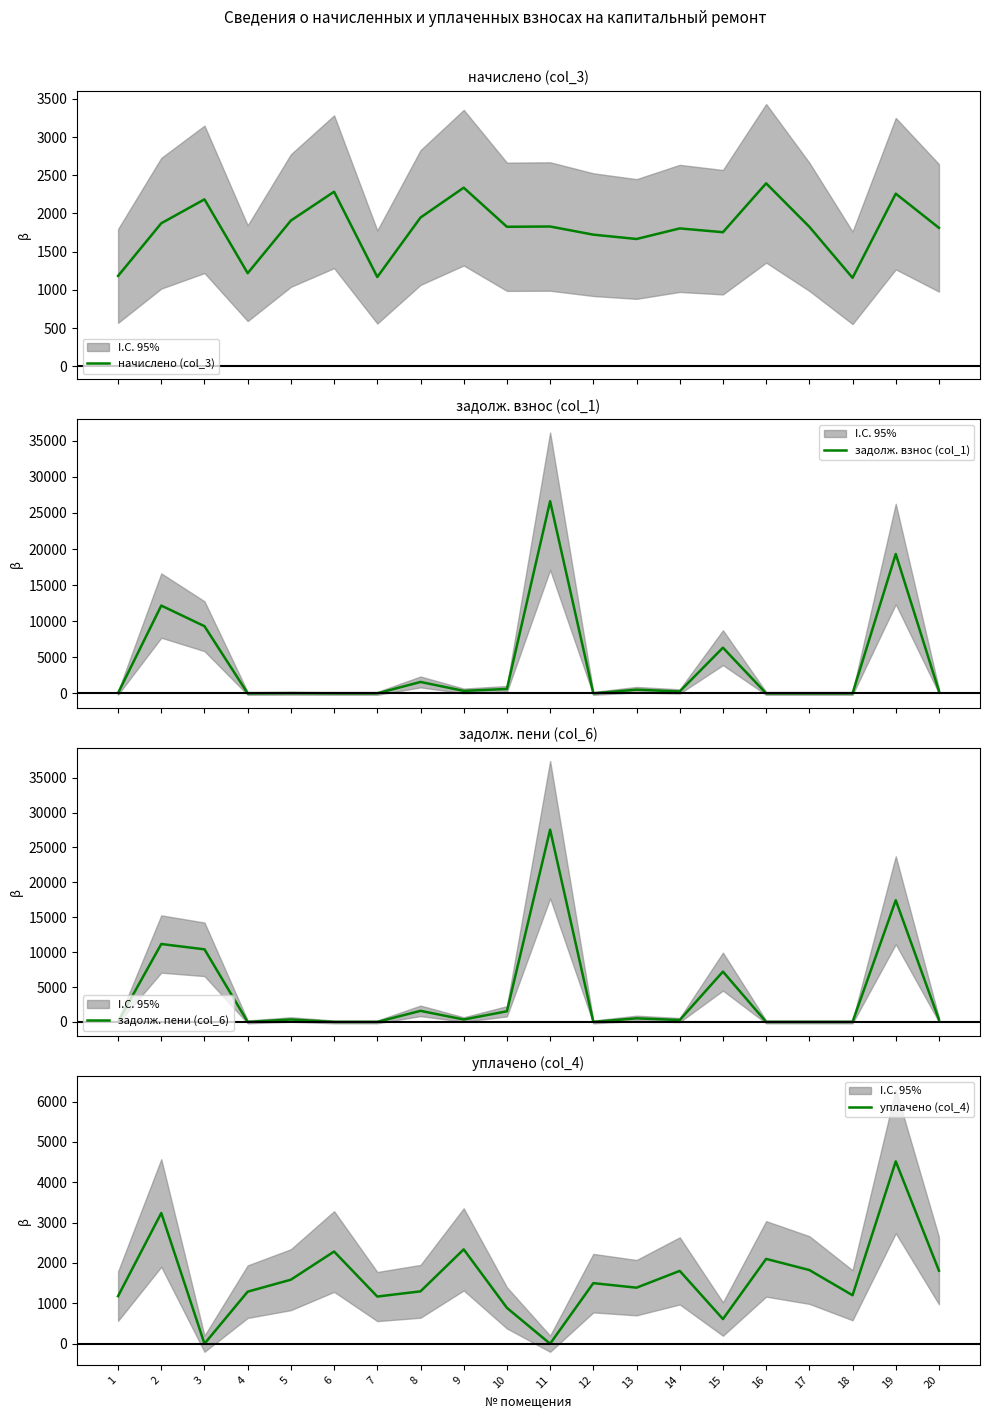

True or false: начислено (col_3) has more than 1 points higher than both neighbors.

True